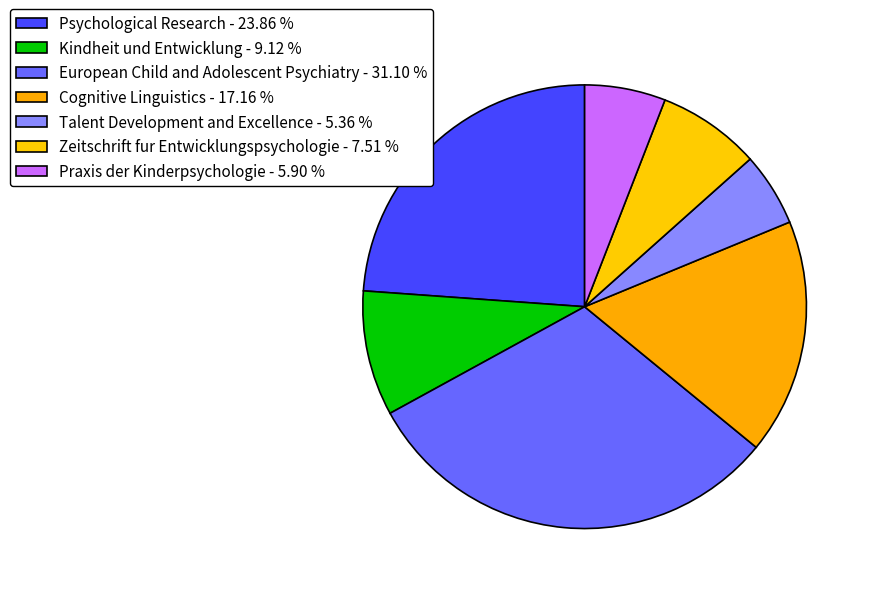

True or false: Praxis der Kinderpsychologie accounts for 6% of the total.

True